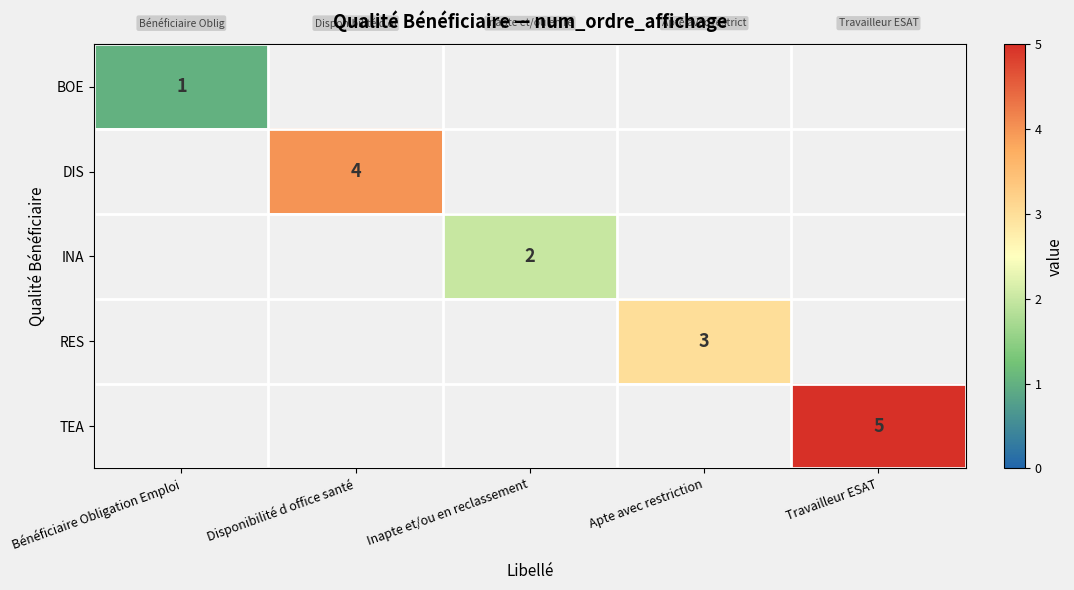

What is the maximum value shown in the chart?

5